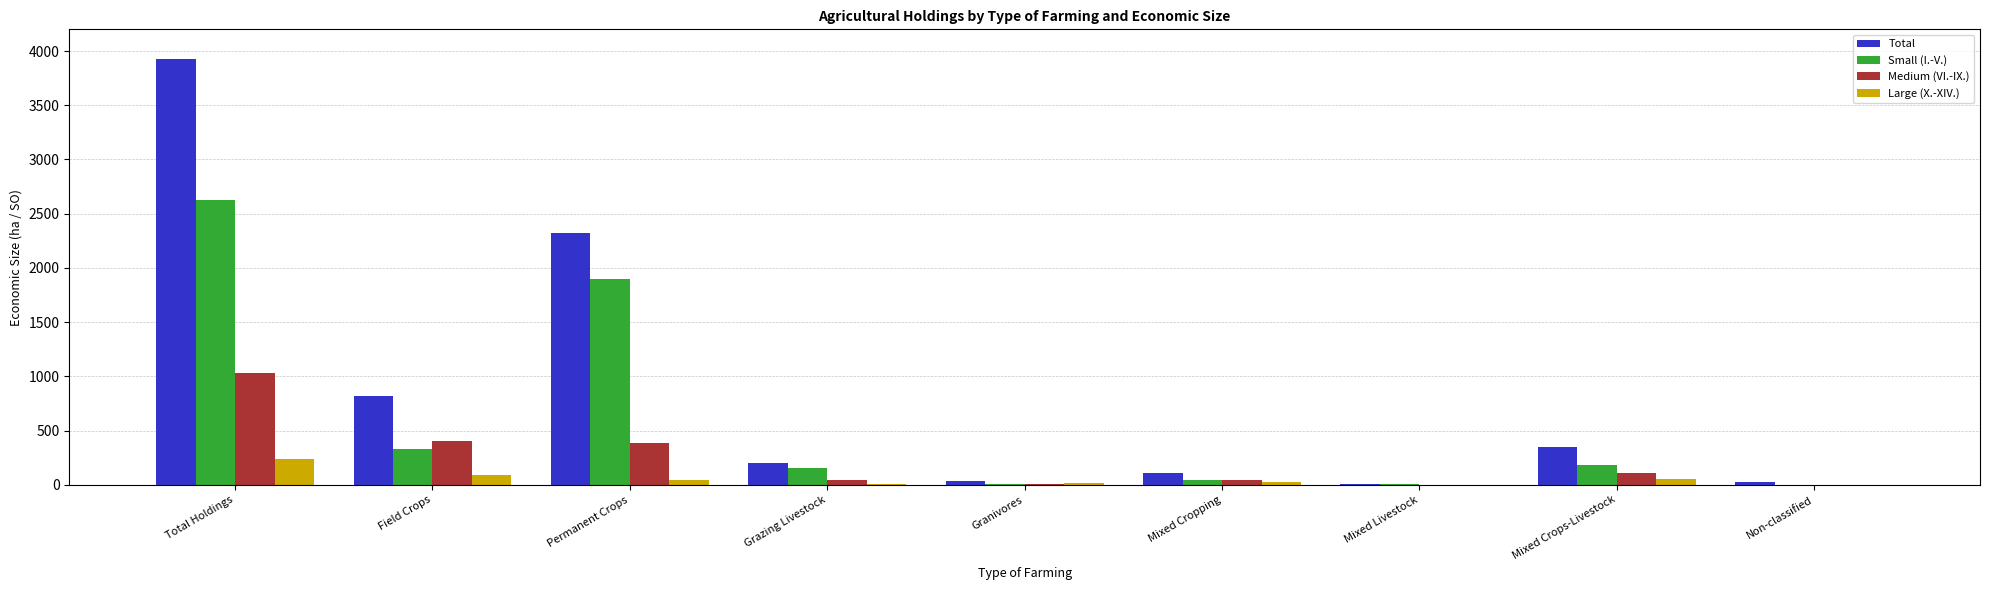

Count the number of categories in the chart.

9